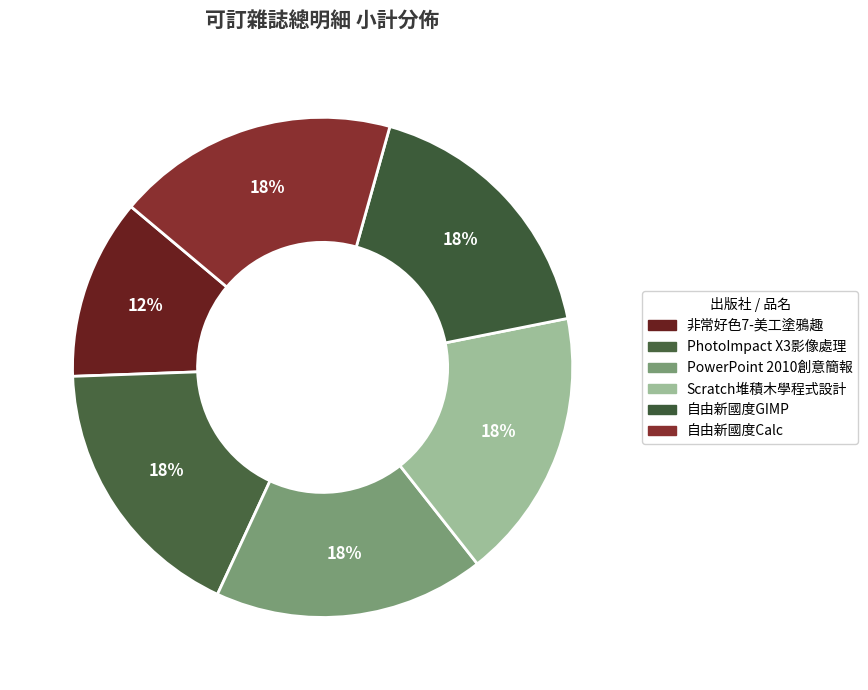

How many slices are in this pie chart?

6